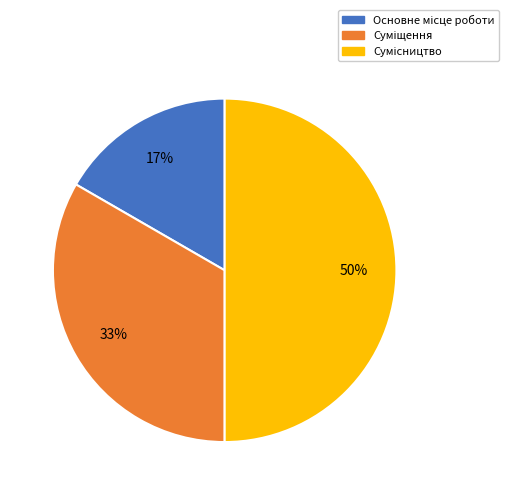

To the nearest percent, what is the average slice percentage?

33%